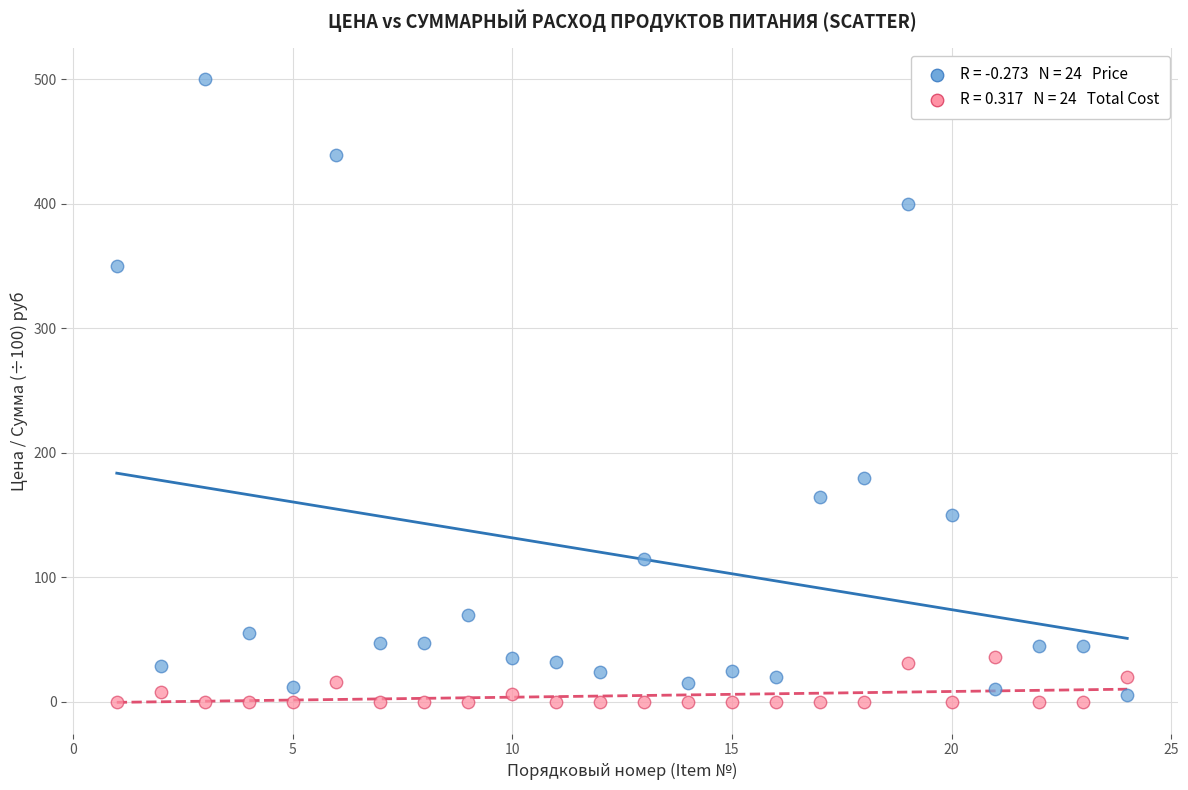

Across all data points, what is the range of X values (max minus min)?

23.0